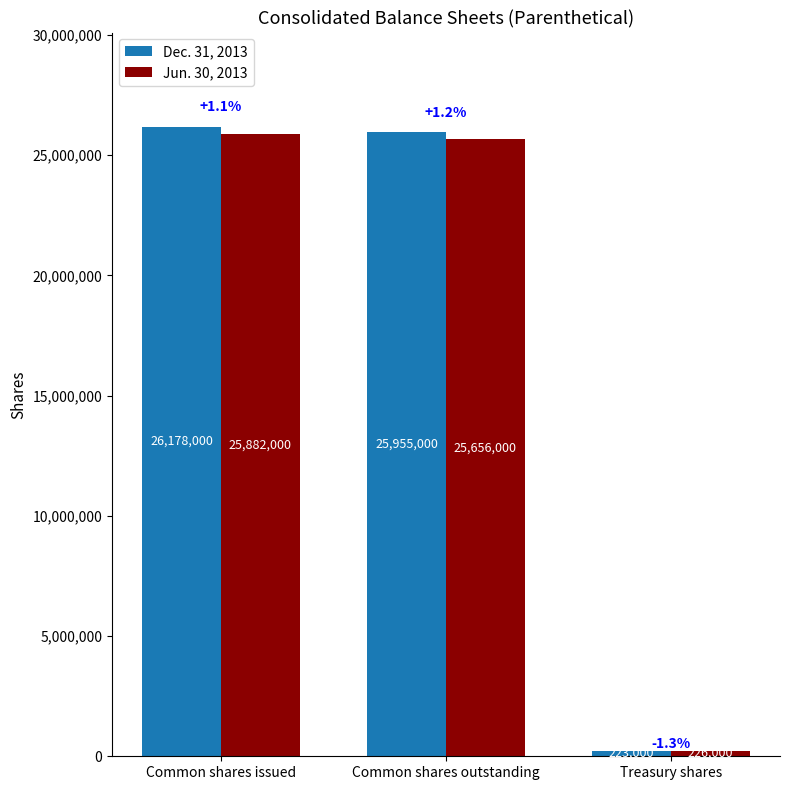

Rank the series by their maximum value, from lowest to highest.

Jun. 30, 2013, Dec. 31, 2013